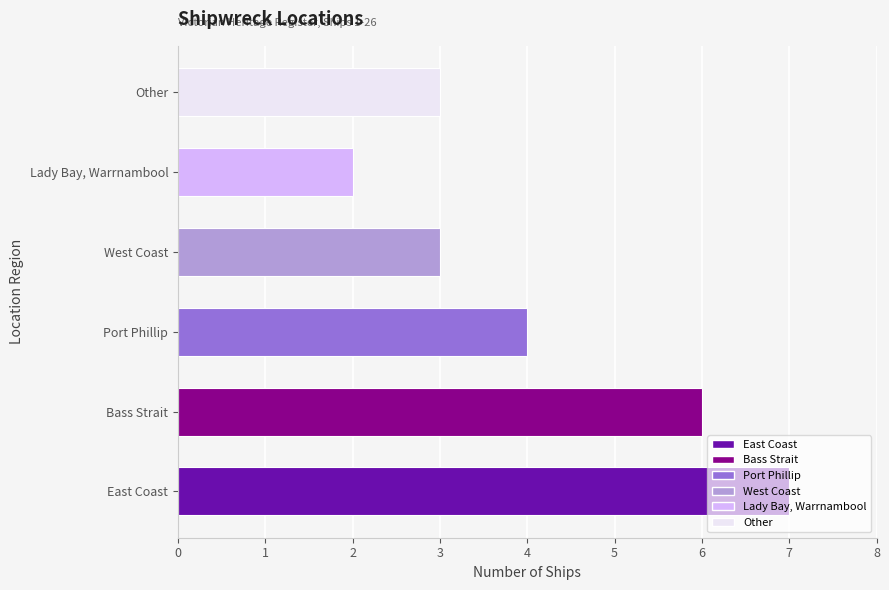

The chart shows a value of 7 at East Coast. True or false?

True